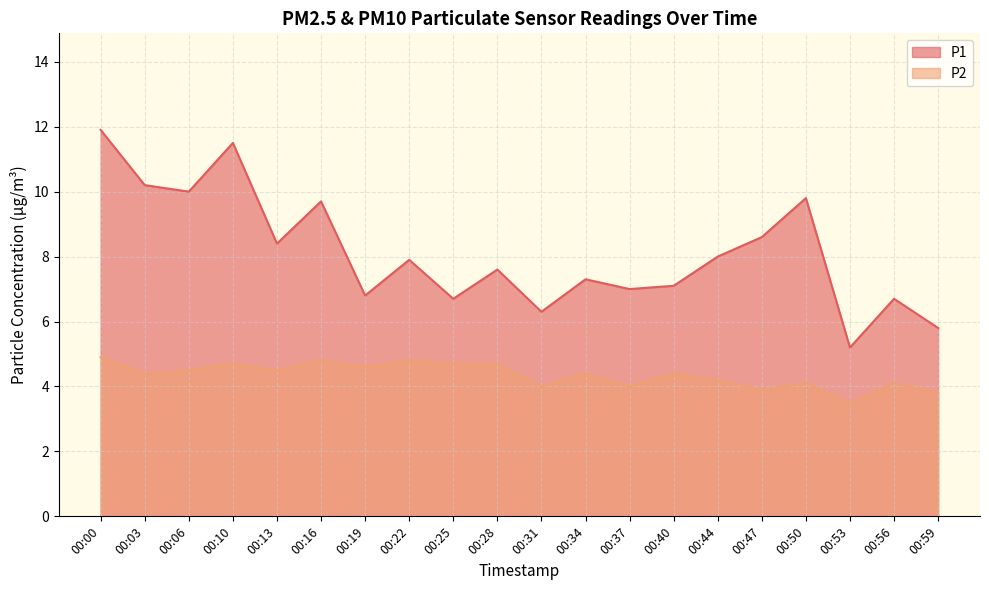

What is the total value across all series at 00:00?

16.8